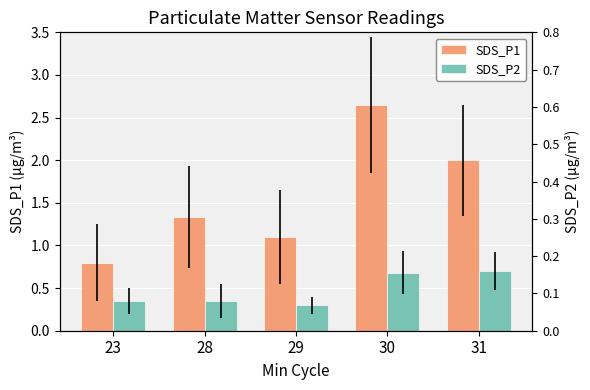

Which series has the largest total across all categories?

SDS_P1